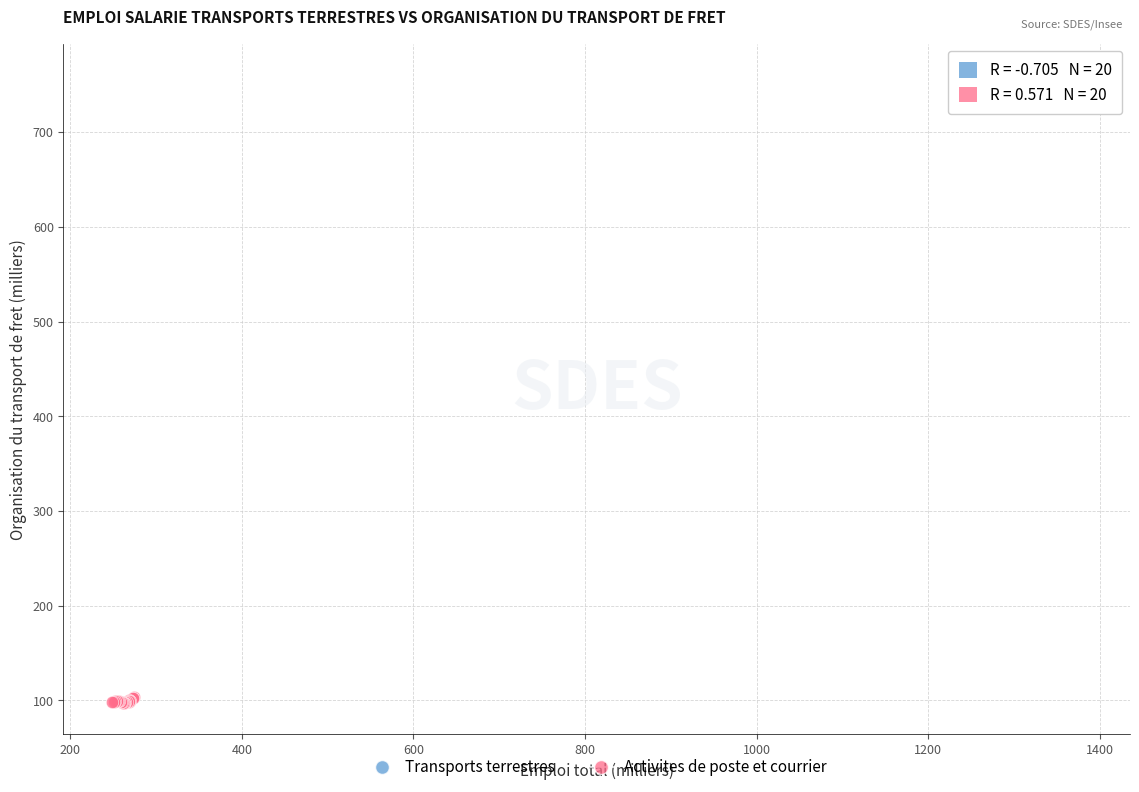

Which series reaches the maximum Y coordinate?

Transports terrestres